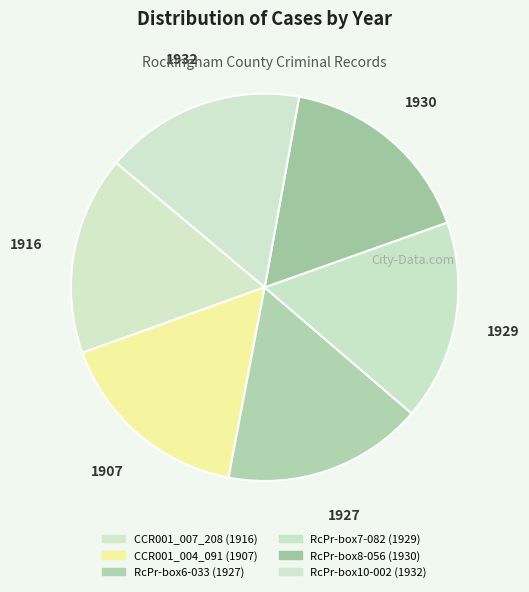

What is the ratio of the value at 1930 to the value at 1916?

1.0